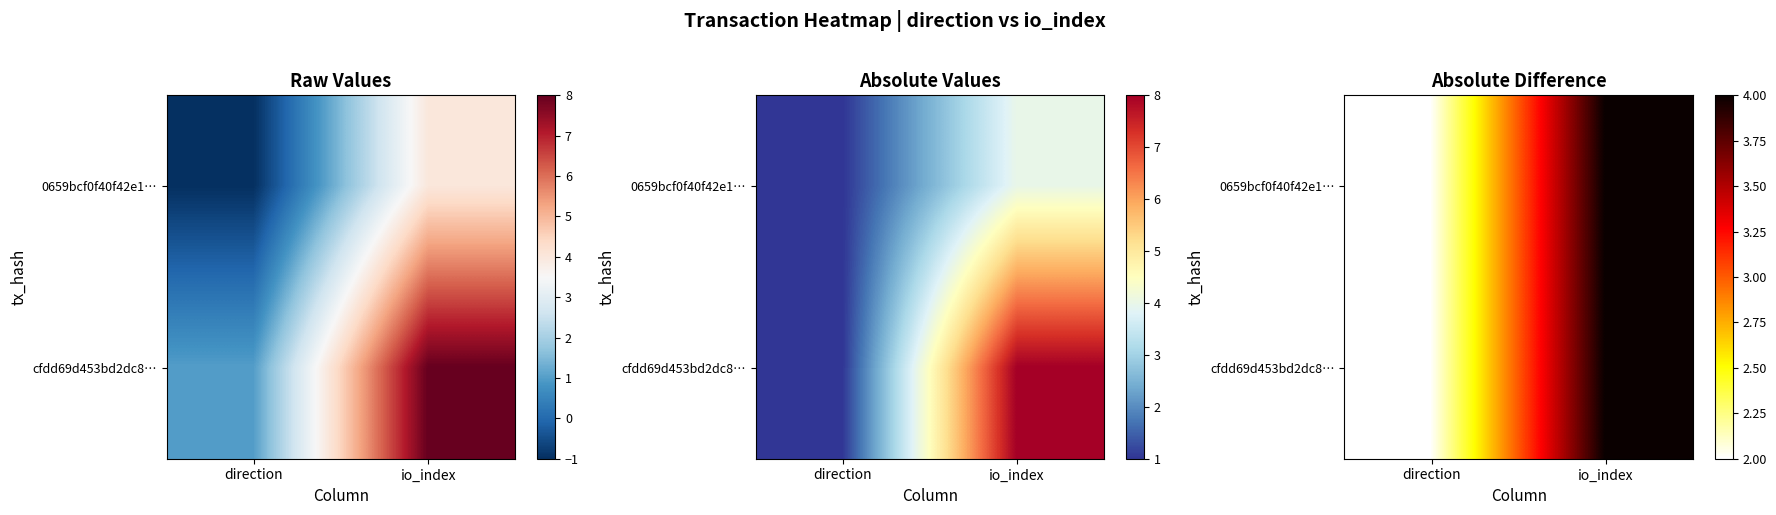

The value of 0659bcf0f40f42e1… at direction is 3. True or false?

False